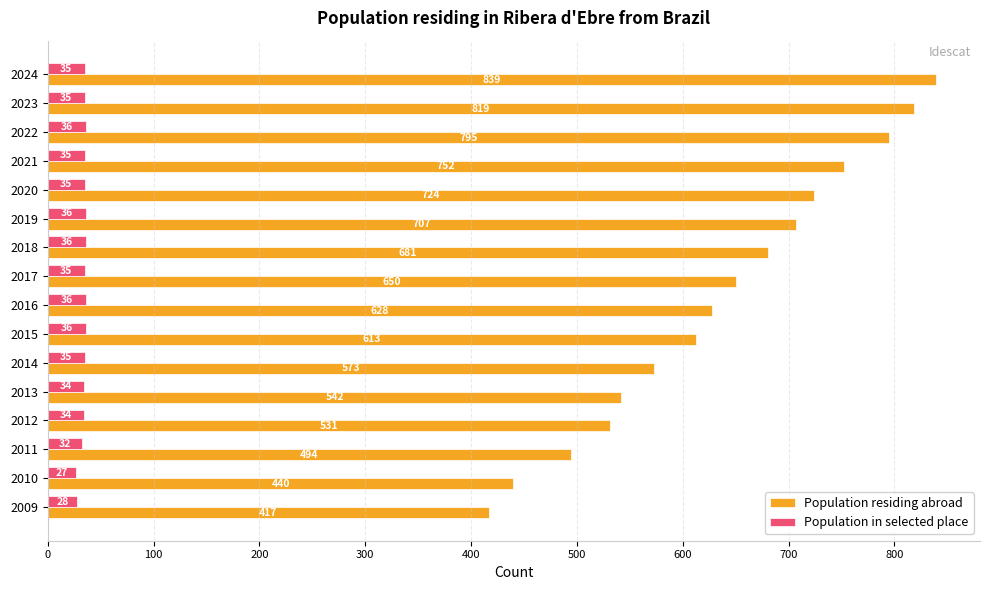

Where is Population in selected place nearest to the value 31?

2011